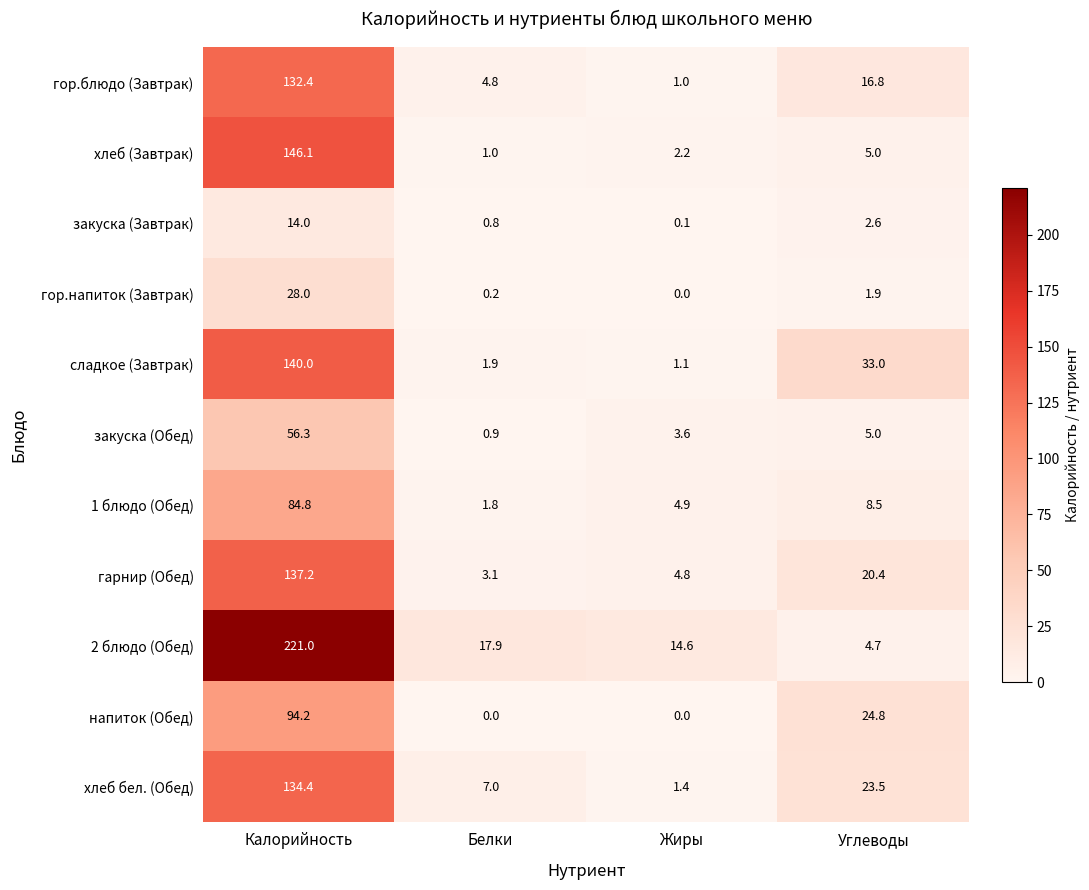

What is the highest value of the гор.блюдо (Завтрак) series?

132.4